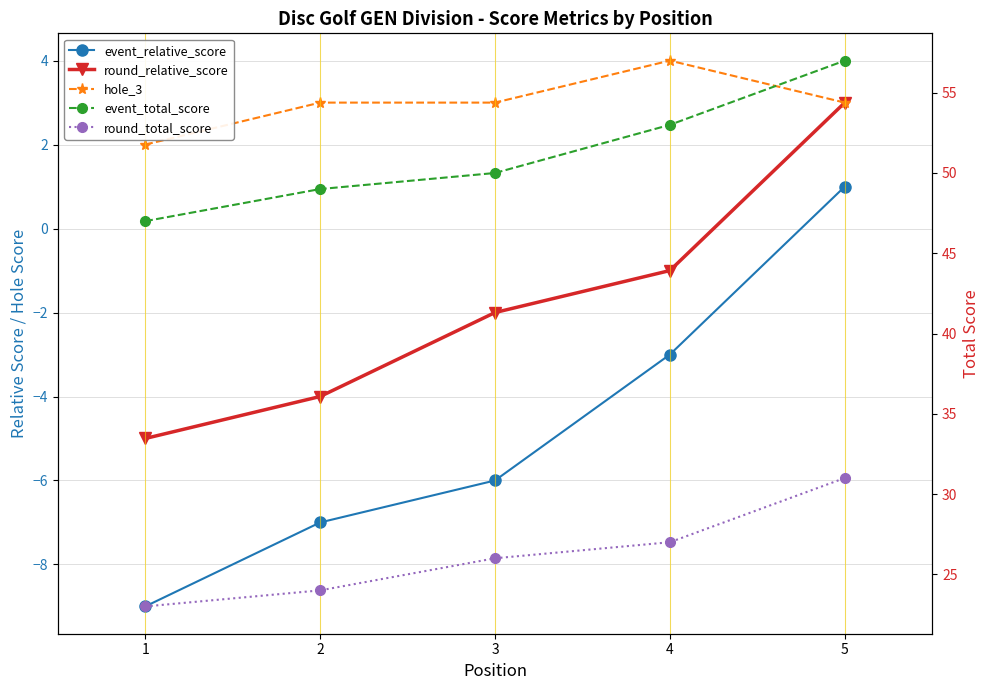

What is the difference between the maximum and minimum values in the hole_3 series?

2